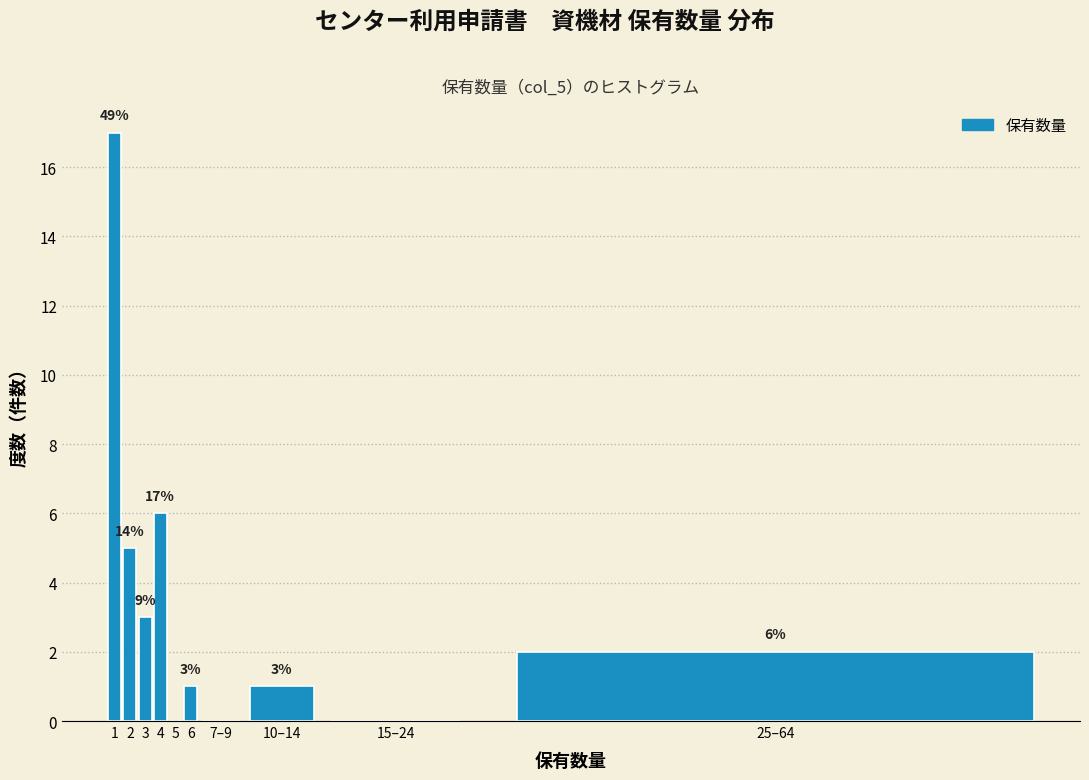

Reading left to right, list all the values displayed in this chart.

1=17	2=5	3=3	4=6	5=0	6=1	7–9=0	10–14=1	15–24=0	25–64=2